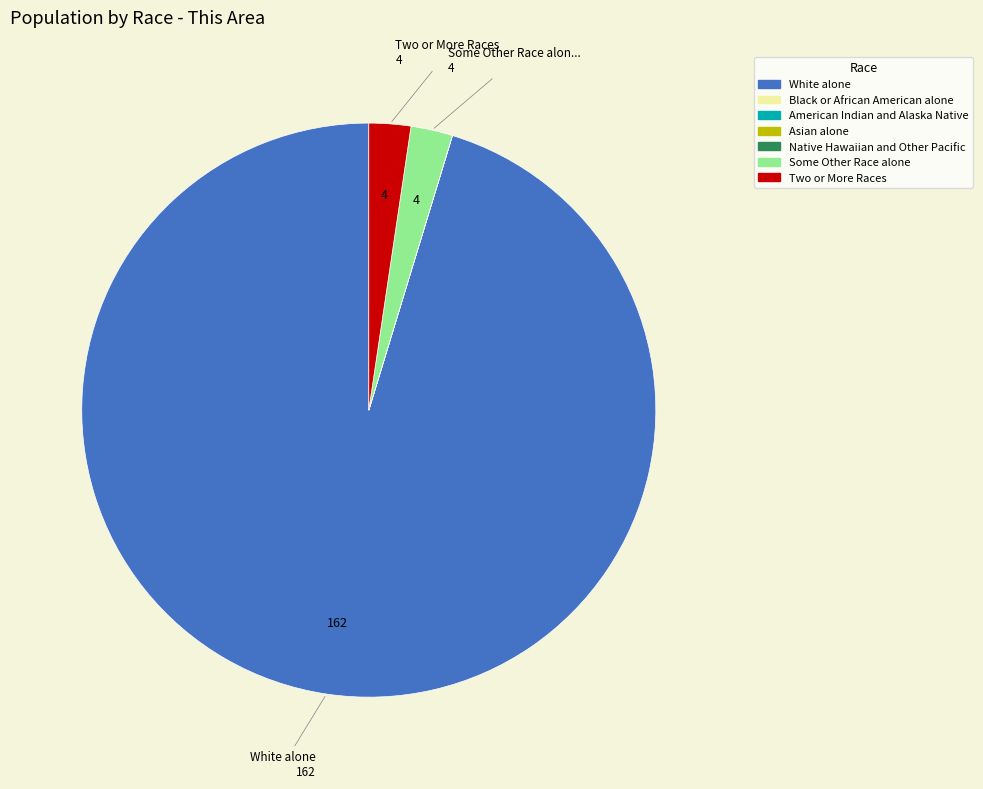

True or false: White alone accounts for 95% of the total.

True